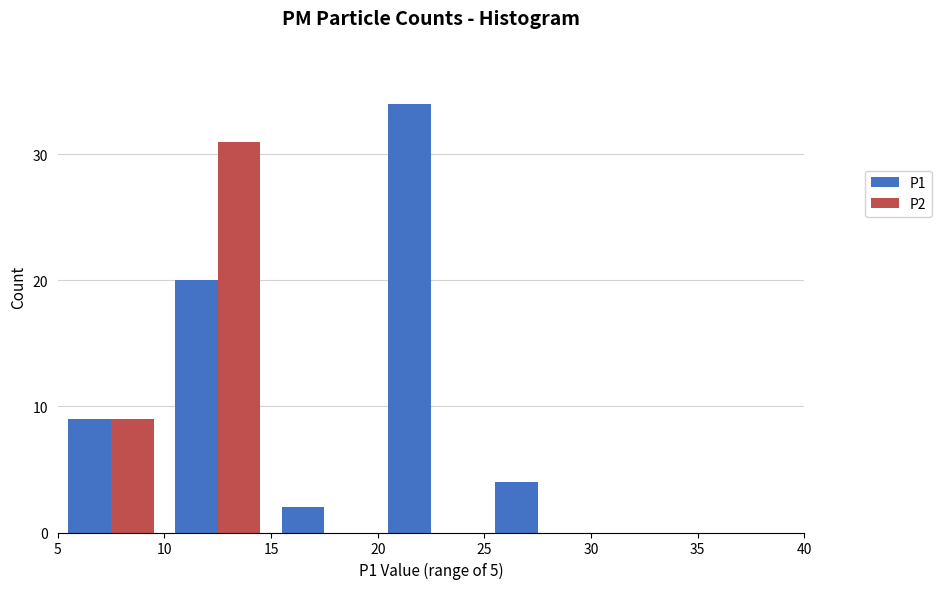

Reading left to right, transcribe this chart: for each range on the x-axis, give the height of each series' bar. The values are not printed on the chart, so give them approximately, as read against the axis.

5 to 10: P1=9	P2=9
10 to 15: P1=20	P2=31
15 to 20: P1=2	P2=0
20 to 25: P1=34	P2=0
25 to 30: P1=4	P2=0
30 to 35: P1=0	P2=0
35 to 40: P1=0	P2=0